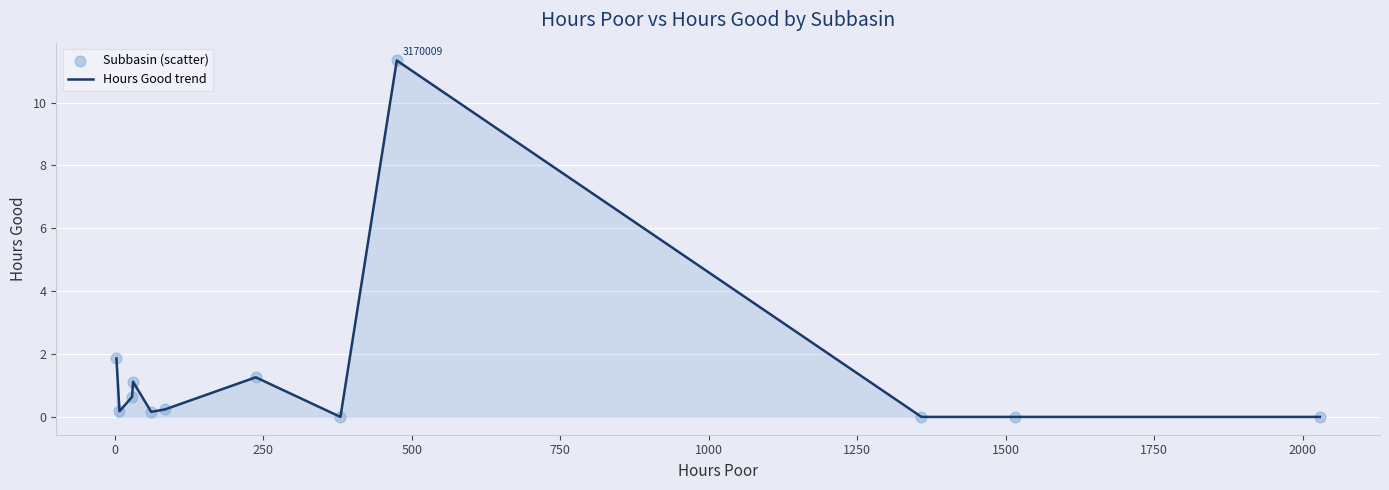

What is the greatest value displayed?

11.3